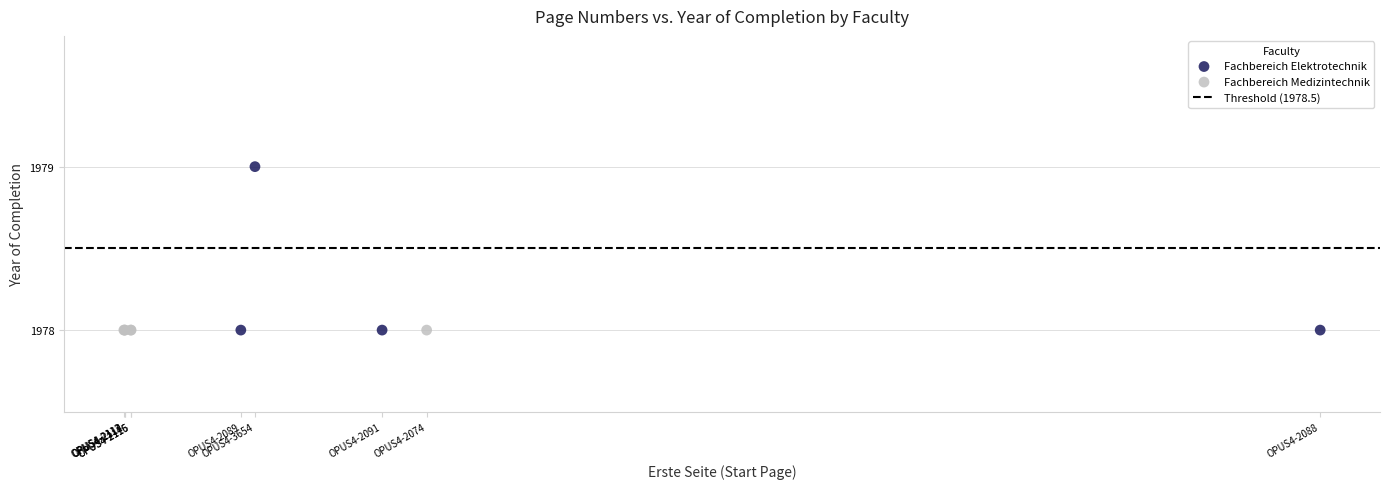

Which series reaches the maximum Y coordinate?

Fachbereich Elektrotechnik